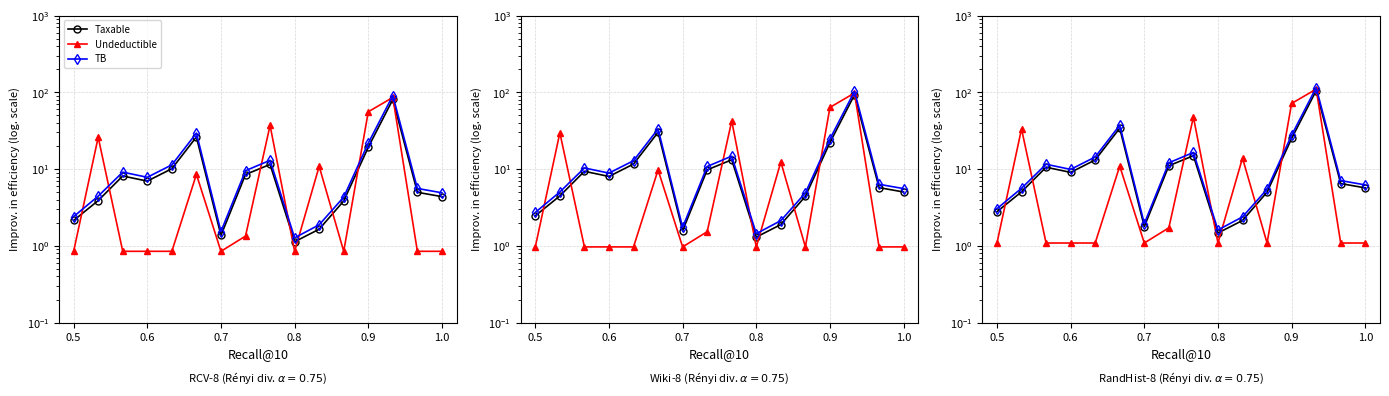

Does the chart have visible grid lines?

Yes